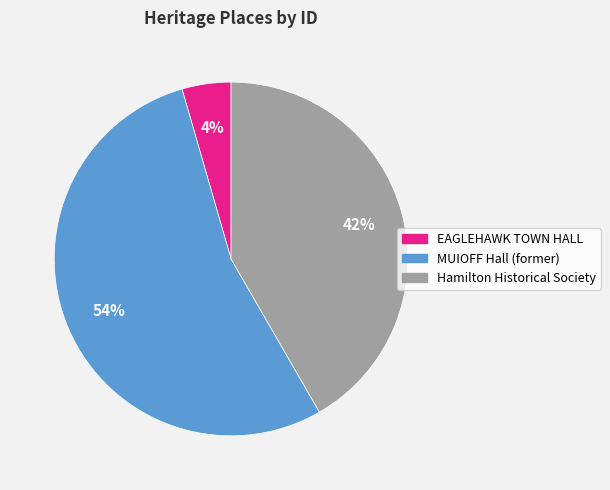

Does MUIOFF Hall (former) account for over 50% of the chart?

Yes